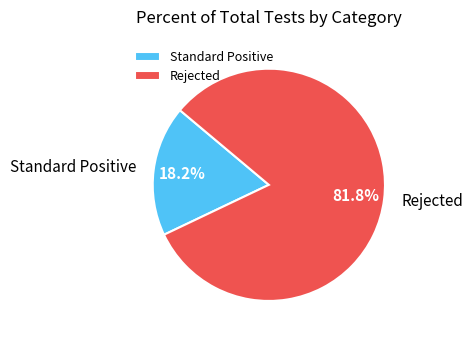

True or false: Standard Positive accounts for 18% of the total.

True